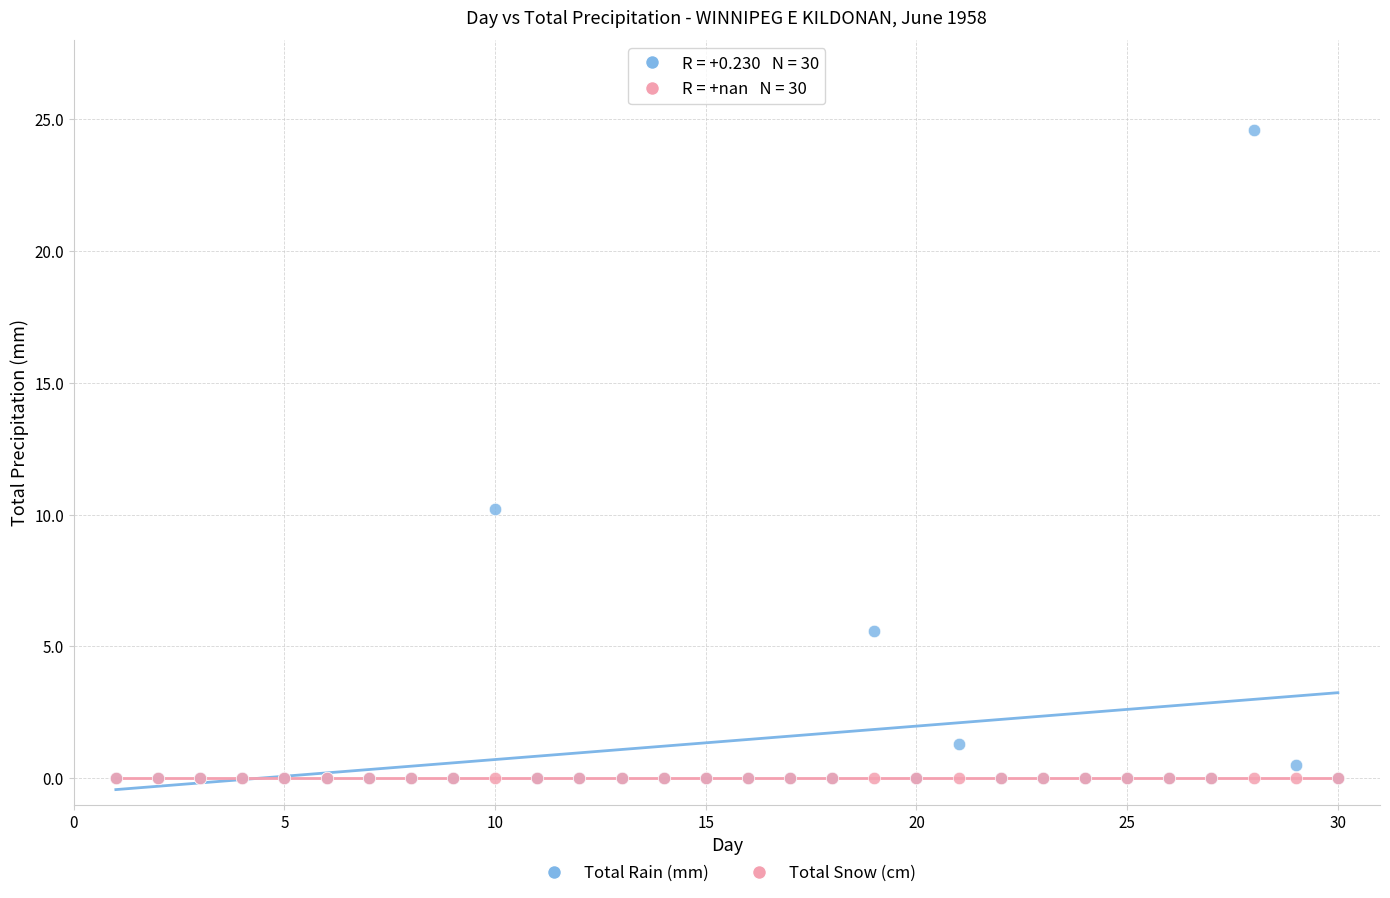

In the Total Rain (mm) series, what Y value is closest to 12?

10.2